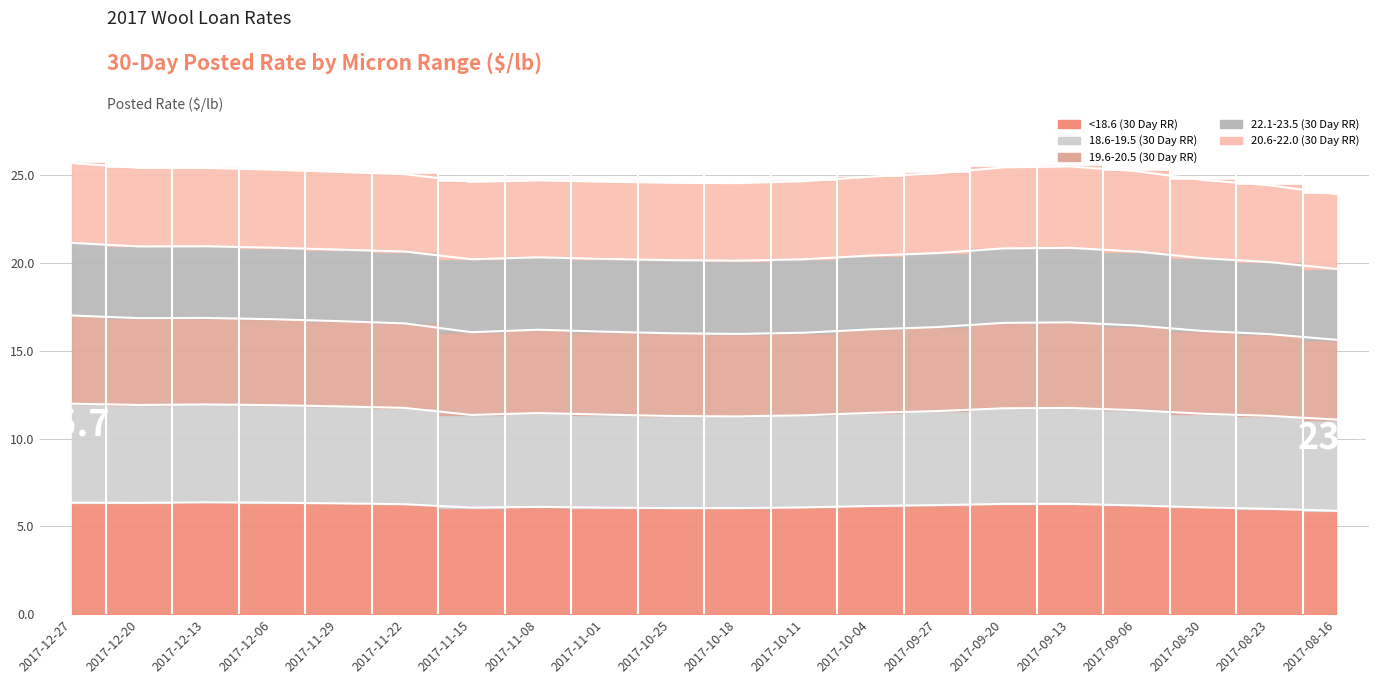

What is the label of the 3rd point from the left?

2017-12-13